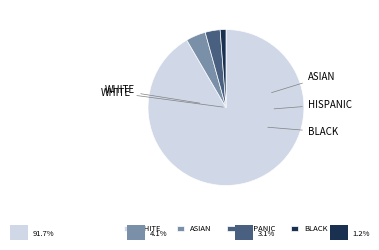

Does any single category account for the majority?

Yes